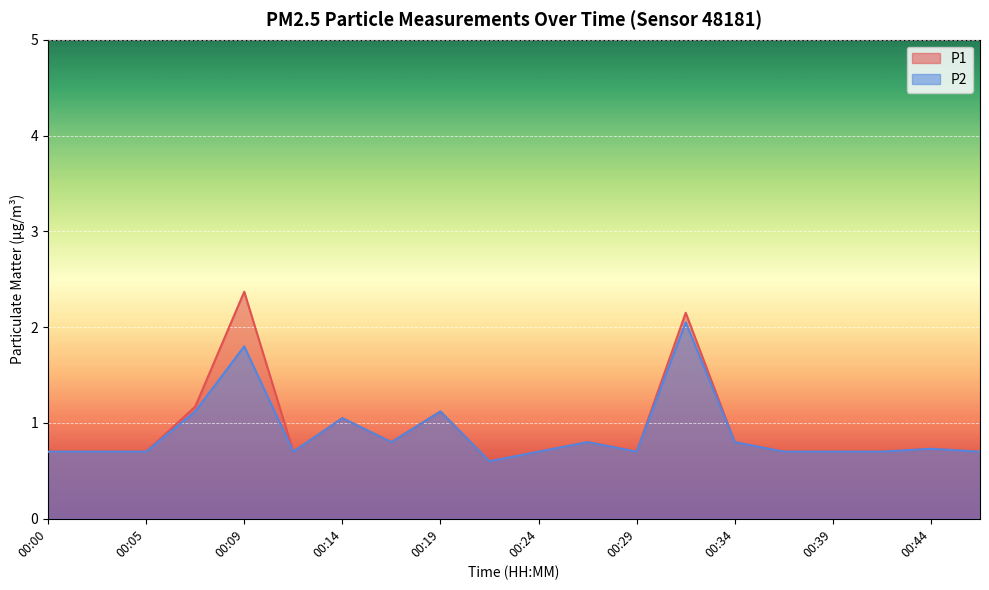

What is the difference between the P2 values at 00:27 and 00:12?

0.1